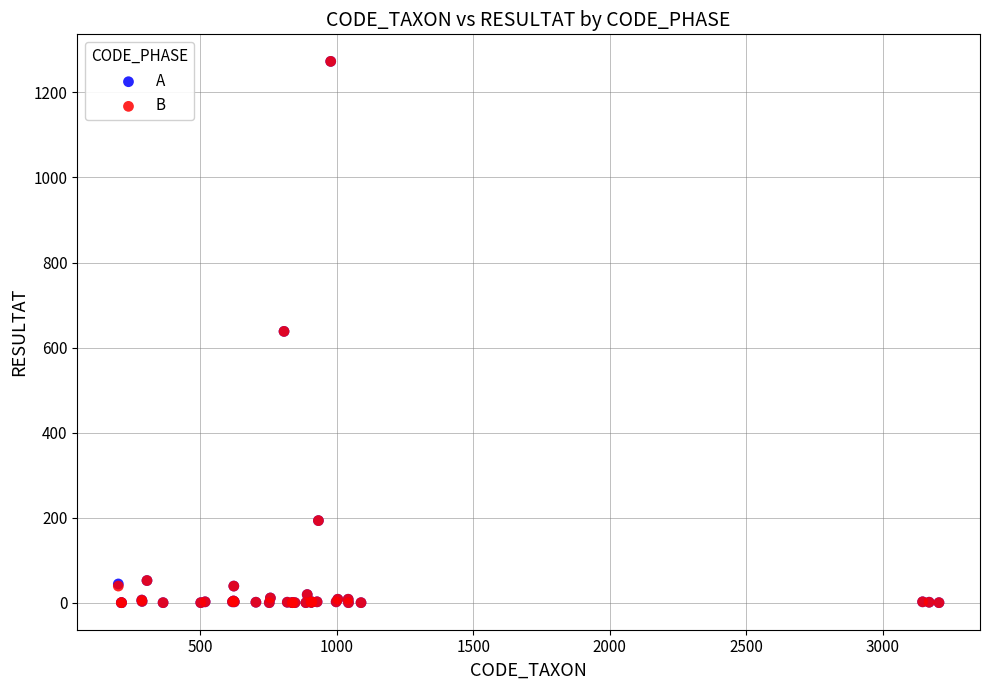

What are all the series names shown in the legend?

A, B